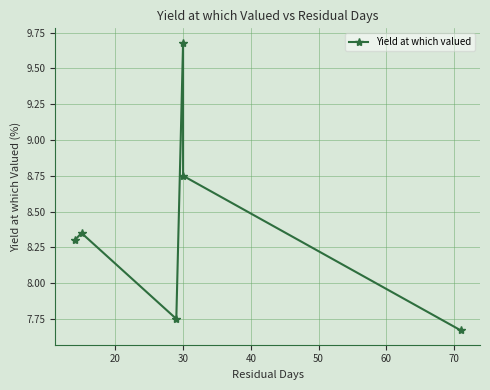

How many interior local peaks (higher than both neighbors) does the data have?

2